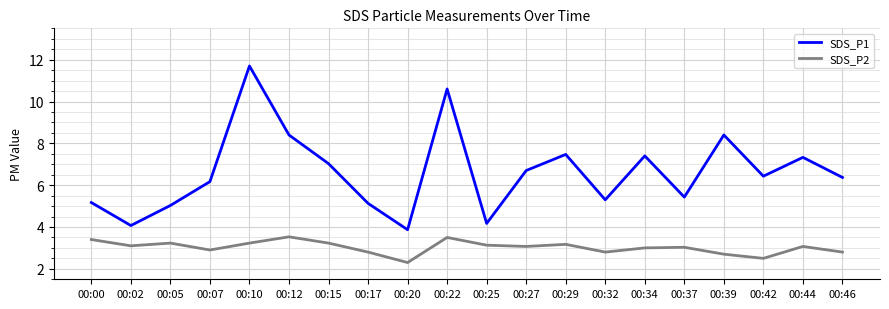

List the series in order of their overall mean, lowest first.

SDS_P2, SDS_P1